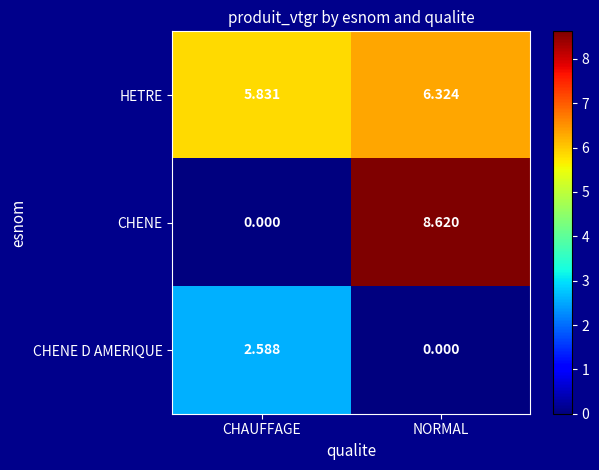

Rank the series by their maximum value, from lowest to highest.

CHENE D AMERIQUE, HETRE, CHENE